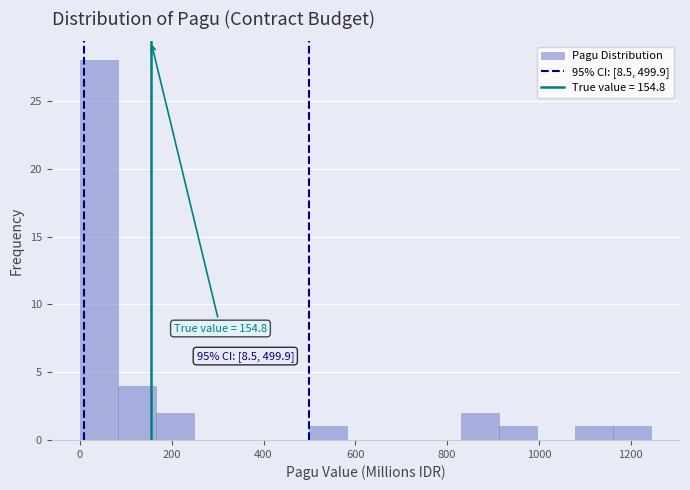

Over which range of the x-axis is the bar tallest?

0 to 80